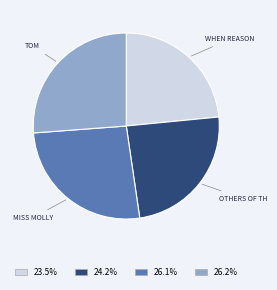

Is there a majority slice in this chart?

No